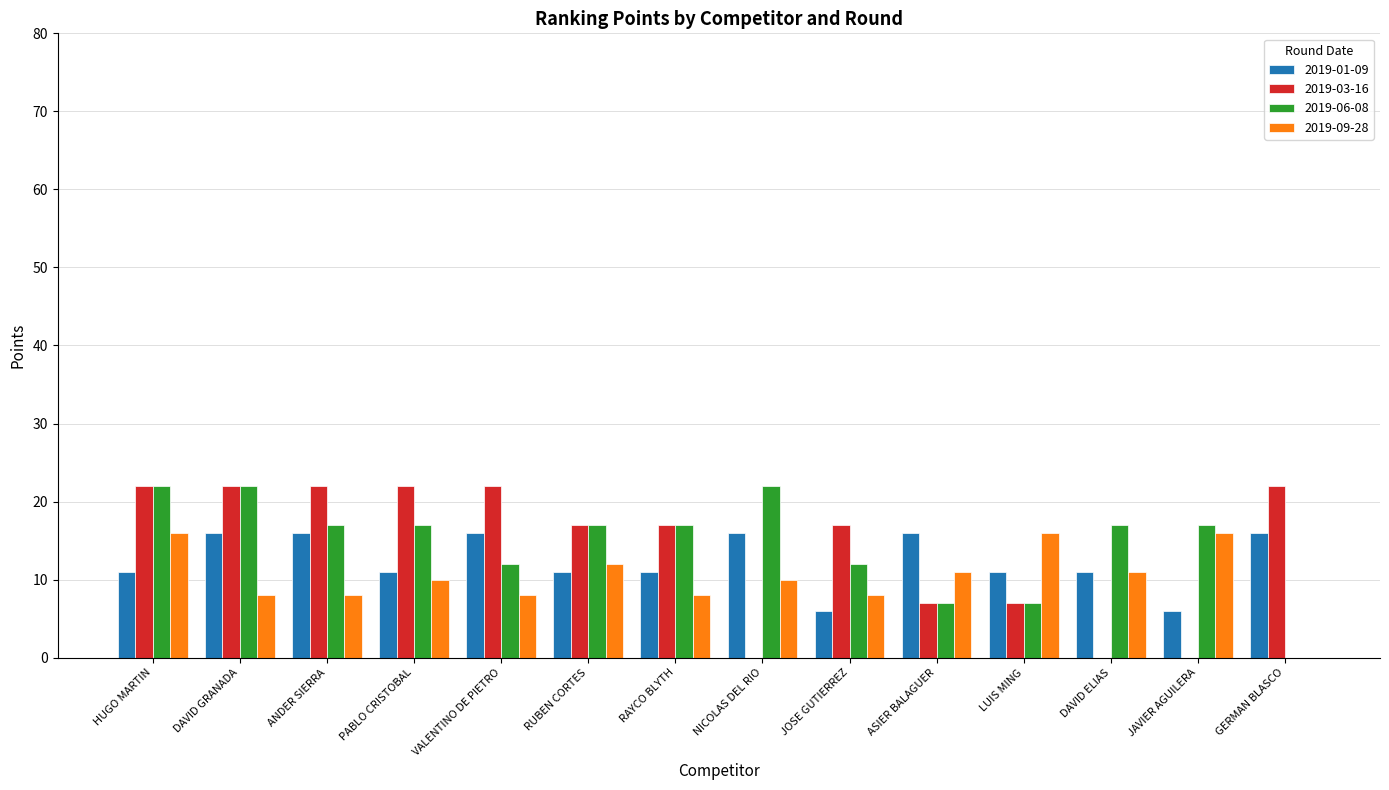

What is the maximum value shown in the chart?

22